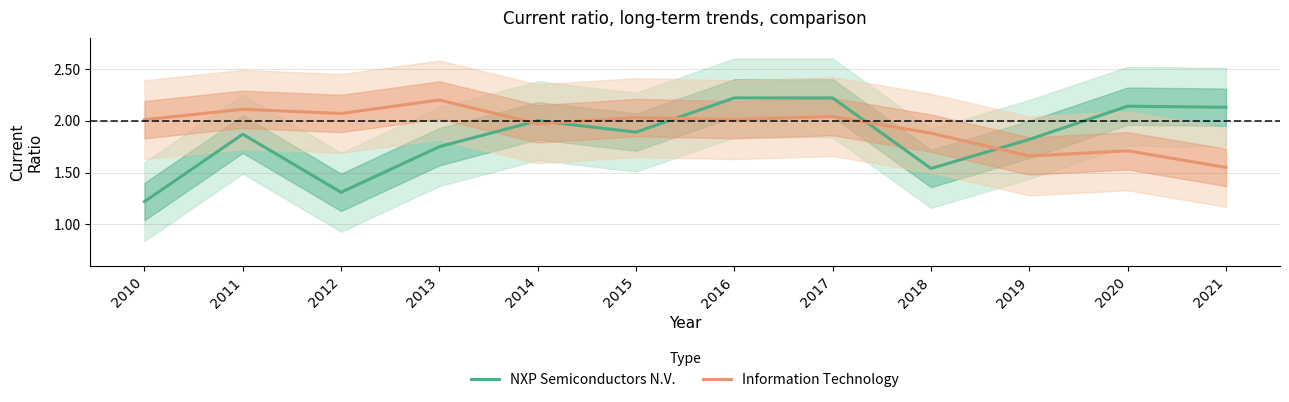

Where is NXP Semiconductors N.V. nearest to the value 1?

2010